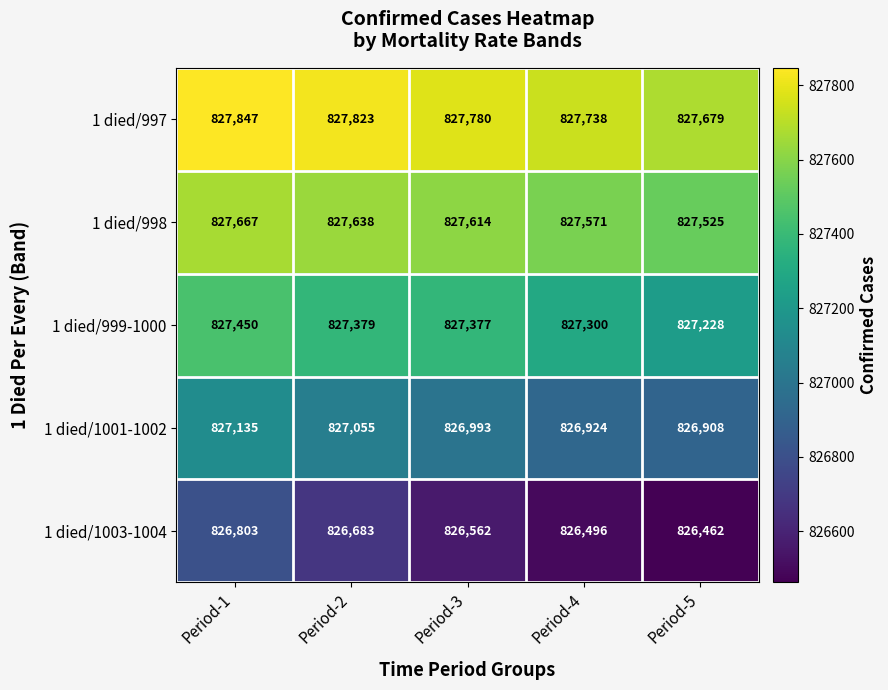

The 1 died/997 series shows 827780 at Period-3. True or false?

True